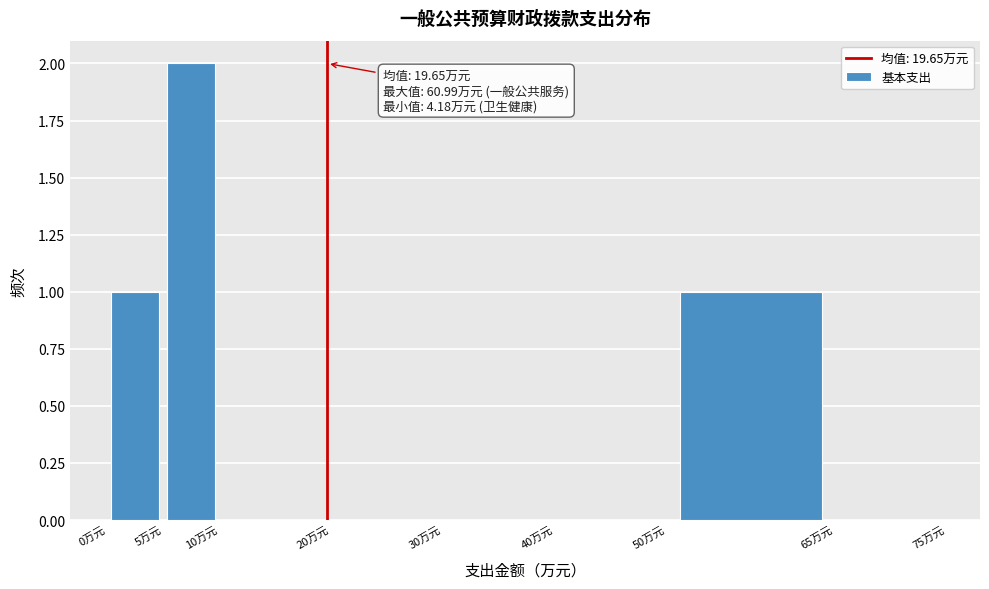

Which range on the x-axis has the tallest bar?

5 to 10